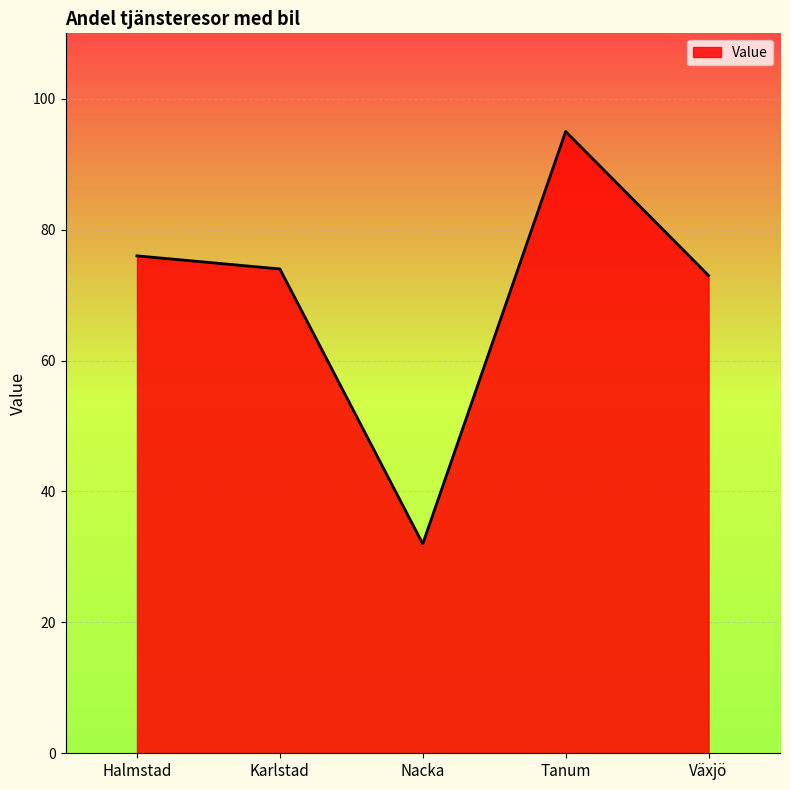

What is the minimum value shown in the chart?

32